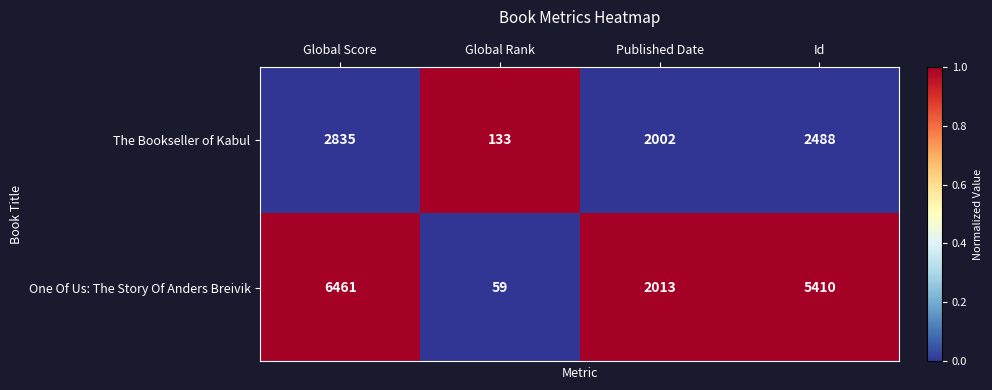

What is the difference between the One Of Us: The Story Of Anders Breivik values at Global Score and Id?

1051